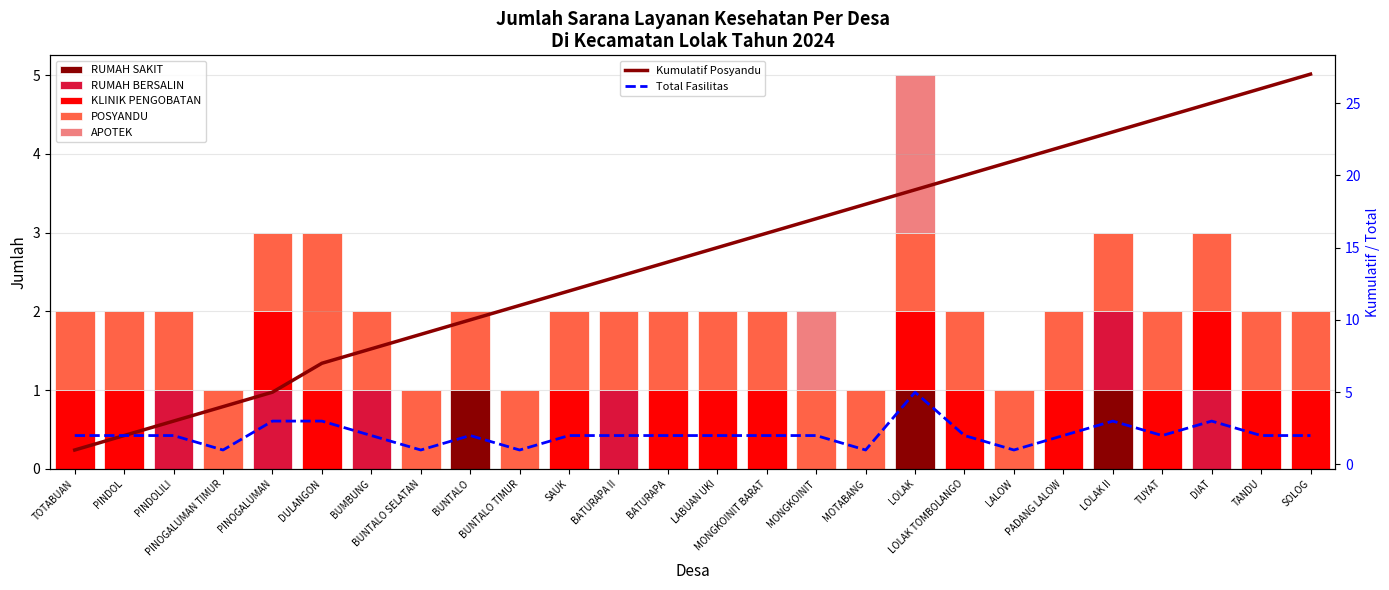

Reading left to right, list all the values displayed in this chart.

RUMAH SAKIT: TOTABUAN=0	PINDOL=0	PINDOLILI=0	PINOGALUMAN TIMUR=0	PINOGALUMAN=0	DULANGON=0	BUMBUNG=0	BUNTALO SELATAN=0	BUNTALO=1	BUNTALO TIMUR=0	SAUK=0	BATURAPA II=0	BATURAPA=0	LABUAN UKI=0	MONGKOINIT BARAT=0	MONGKOINIT=0	MOTABANG=0	LOLAK=1	LOLAK TOMBOLANGO=0	LALOW=0	PADANG LALOW=0	LOLAK II=1	TUYAT=0	DIAT=0	TANDU=0	SOLOG=0
RUMAH BERSALIN: TOTABUAN=0	PINDOL=0	PINDOLILI=1	PINOGALUMAN TIMUR=0	PINOGALUMAN=1	DULANGON=0	BUMBUNG=1	BUNTALO SELATAN=0	BUNTALO=0	BUNTALO TIMUR=0	SAUK=0	BATURAPA II=1	BATURAPA=0	LABUAN UKI=0	MONGKOINIT BARAT=0	MONGKOINIT=0	MOTABANG=0	LOLAK=0	LOLAK TOMBOLANGO=0	LALOW=0	PADANG LALOW=0	LOLAK II=1	TUYAT=0	DIAT=1	TANDU=0	SOLOG=0
KLINIK PENGOBATAN: TOTABUAN=1	PINDOL=1	PINDOLILI=0	PINOGALUMAN TIMUR=0	PINOGALUMAN=1	DULANGON=1	BUMBUNG=0	BUNTALO SELATAN=0	BUNTALO=0	BUNTALO TIMUR=0	SAUK=1	BATURAPA II=0	BATURAPA=1	LABUAN UKI=1	MONGKOINIT BARAT=1	MONGKOINIT=0	MOTABANG=0	LOLAK=1	LOLAK TOMBOLANGO=1	LALOW=0	PADANG LALOW=1	LOLAK II=0	TUYAT=1	DIAT=1	TANDU=1	SOLOG=1
POSYANDU: TOTABUAN=1	PINDOL=1	PINDOLILI=1	PINOGALUMAN TIMUR=1	PINOGALUMAN=1	DULANGON=2	BUMBUNG=1	BUNTALO SELATAN=1	BUNTALO=1	BUNTALO TIMUR=1	SAUK=1	BATURAPA II=1	BATURAPA=1	LABUAN UKI=1	MONGKOINIT BARAT=1	MONGKOINIT=1	MOTABANG=1	LOLAK=1	LOLAK TOMBOLANGO=1	LALOW=1	PADANG LALOW=1	LOLAK II=1	TUYAT=1	DIAT=1	TANDU=1	SOLOG=1
APOTEK: TOTABUAN=0	PINDOL=0	PINDOLILI=0	PINOGALUMAN TIMUR=0	PINOGALUMAN=0	DULANGON=0	BUMBUNG=0	BUNTALO SELATAN=0	BUNTALO=0	BUNTALO TIMUR=0	SAUK=0	BATURAPA II=0	BATURAPA=0	LABUAN UKI=0	MONGKOINIT BARAT=0	MONGKOINIT=1	MOTABANG=0	LOLAK=2	LOLAK TOMBOLANGO=0	LALOW=0	PADANG LALOW=0	LOLAK II=0	TUYAT=0	DIAT=0	TANDU=0	SOLOG=0